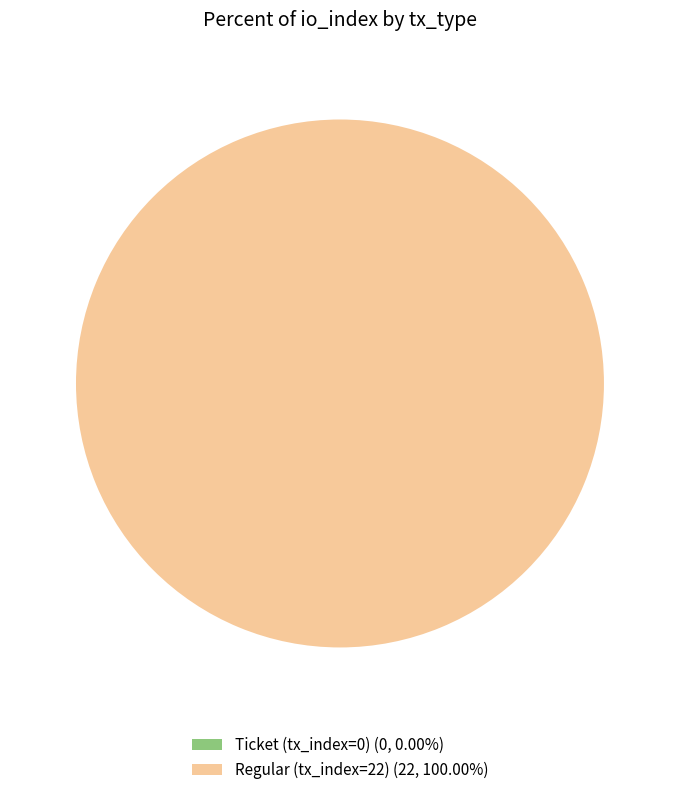

Is there any slice that represents more than half of the pie?

Yes